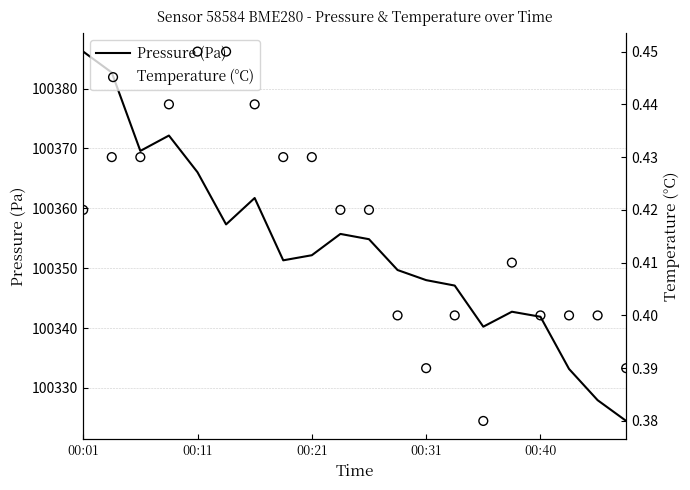

Which series has the largest Y range (max minus min)?

Pressure (Pa)